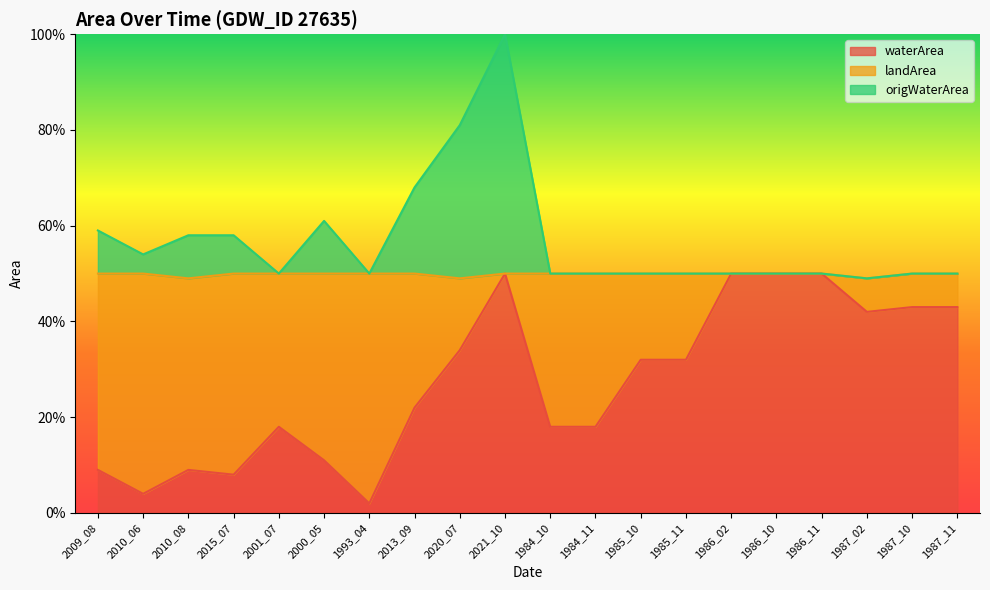

Is the value of waterArea at 2020_07 greater than the value of origWaterArea at 2000_05?

No